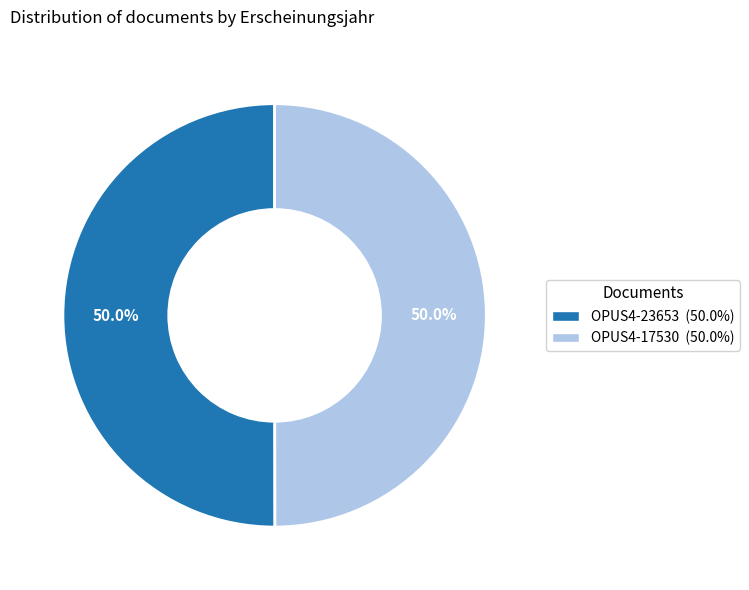

Is the sum of OPUS4-17530 and OPUS4-23653 greater than half?

Yes